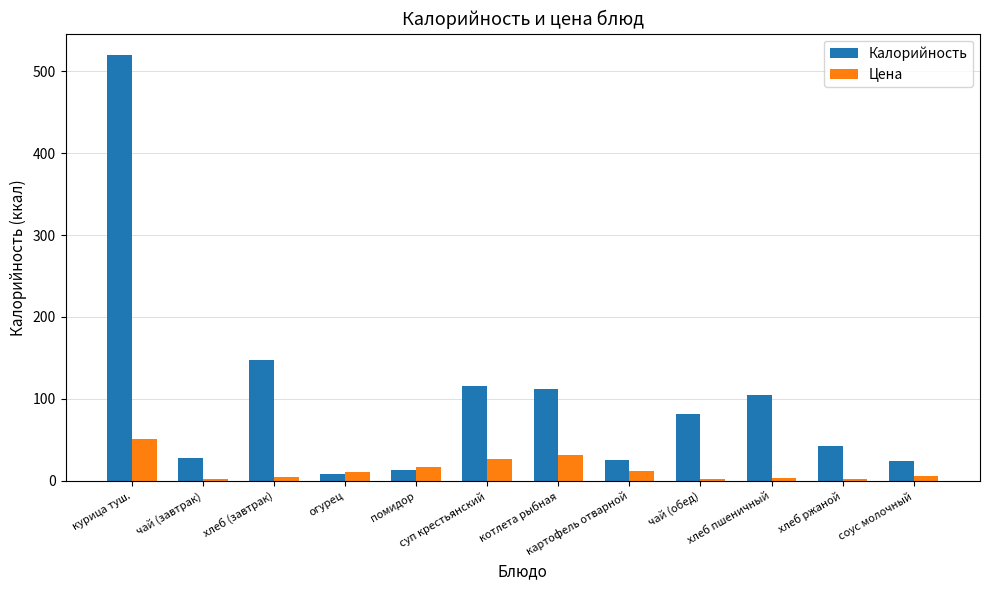

What is the difference between the maximum and minimum values in the Калорийность series?

512.0